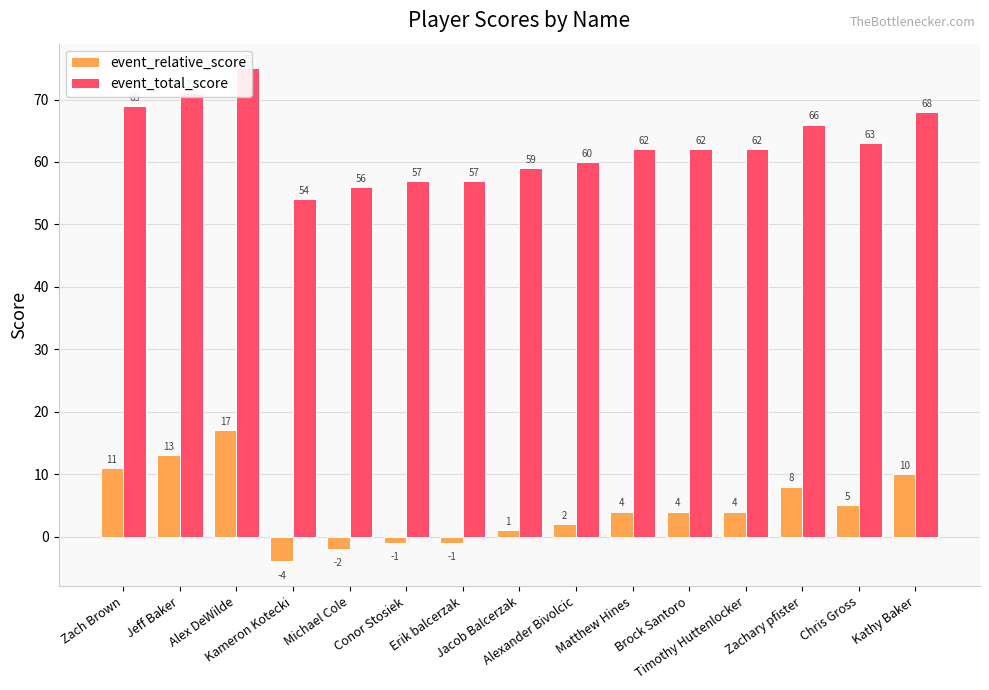

Rank the categories by event_relative_score value from highest to lowest.

Alex DeWilde, Jeff Baker, Zach Brown, Kathy Baker, Zachary pfister, Chris Gross, Matthew Hines, Brock Santoro, Timothy Huttenlocker, Alexander Bivolcic, Jacob Balcerzak, Conor Stosiek, Erik balcerzak, Michael Cole, Kameron Kotecki